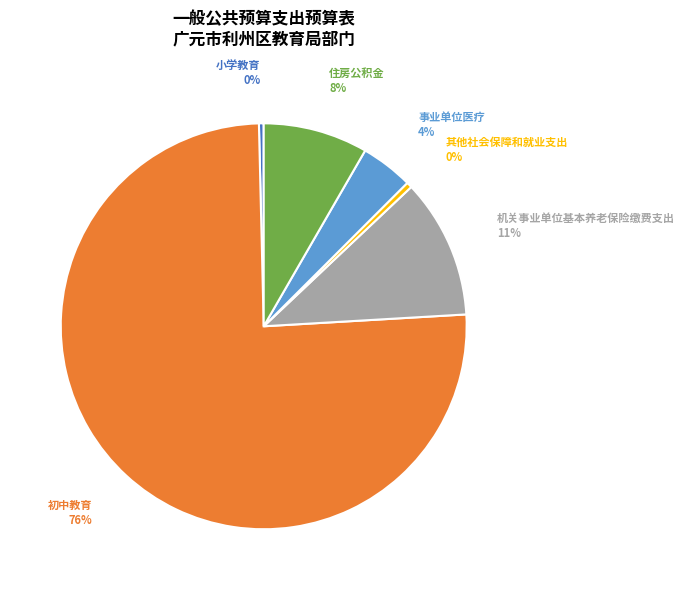

What is the largest slice in the pie chart?

初中教育